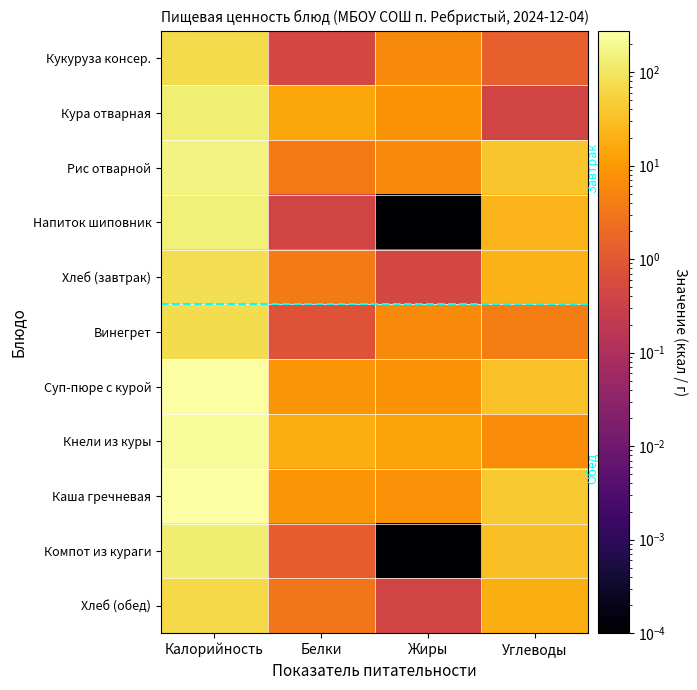

Which label corresponds to the largest value in the chart?

Калорийность